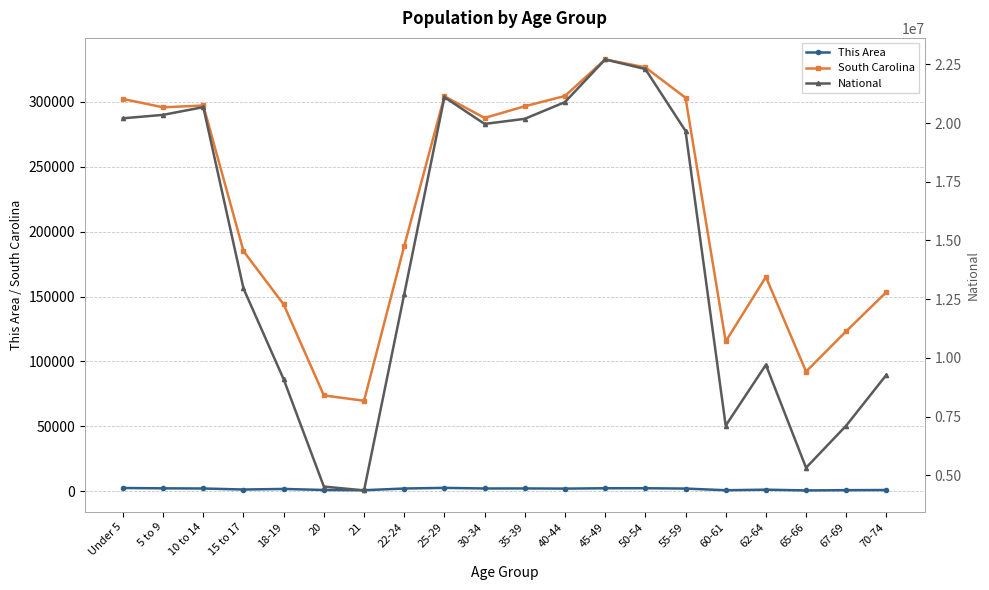

What is the sum of the South Carolina values at 5 to 9 and 40-44?

600463